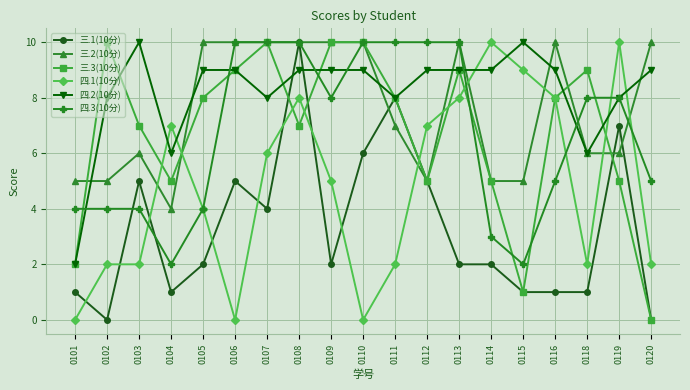

Between 0101 and 0116, which series saw the biggest shift?

四.1(10分)